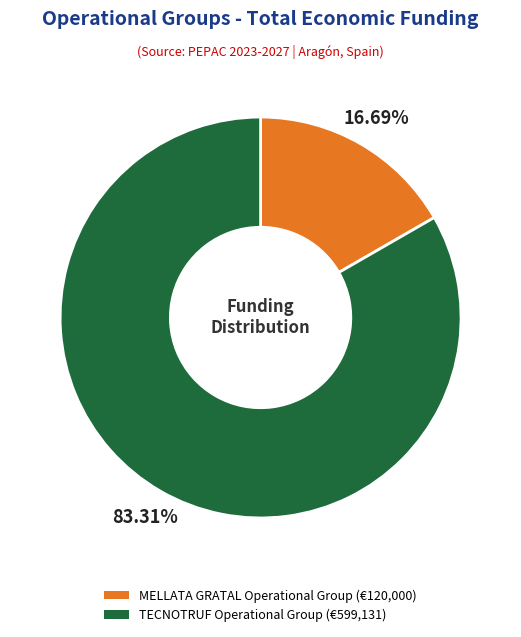

To the nearest percent, what percentage of the pie is TECNOTRUF?

83%